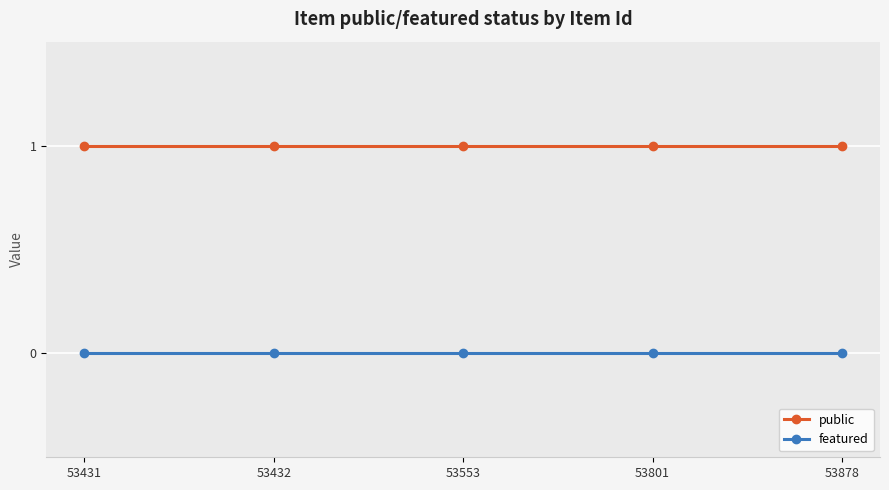

At 53553, list the series in order from largest to smallest.

public, featured